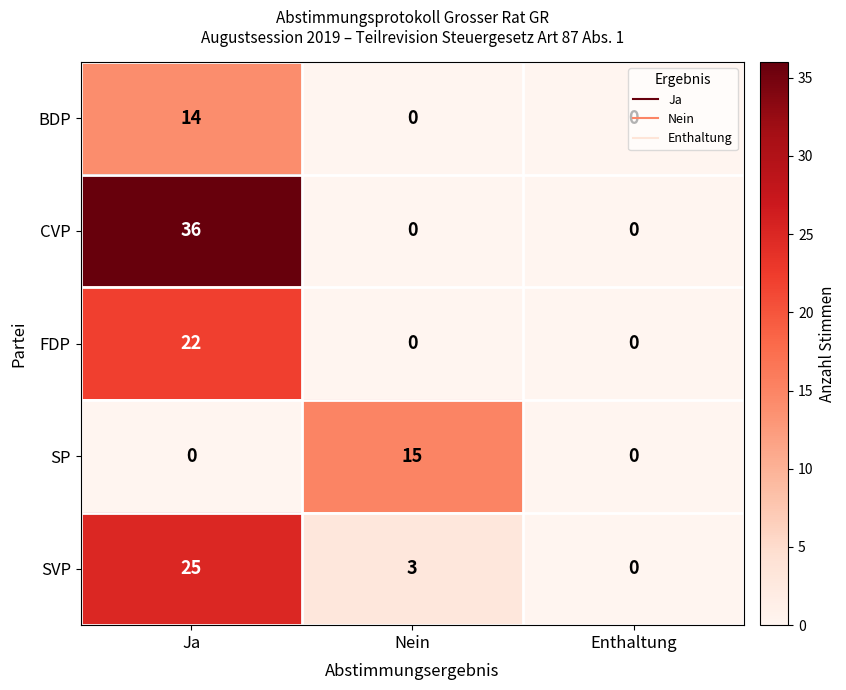

How many values in FDP are above zero?

1